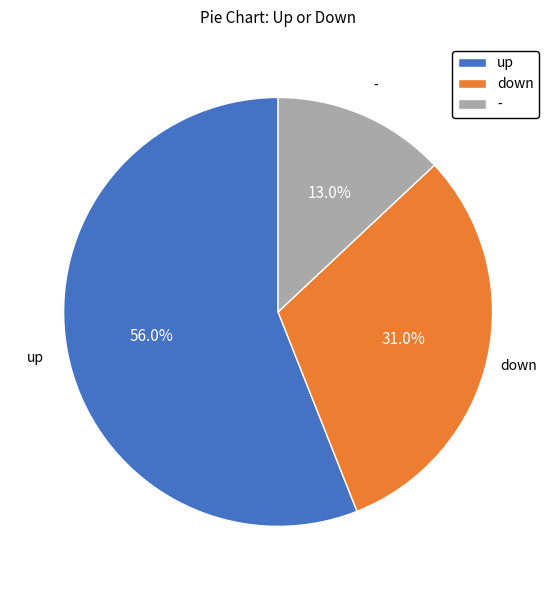

What is the ratio of the value at down to the value at up?

0.6